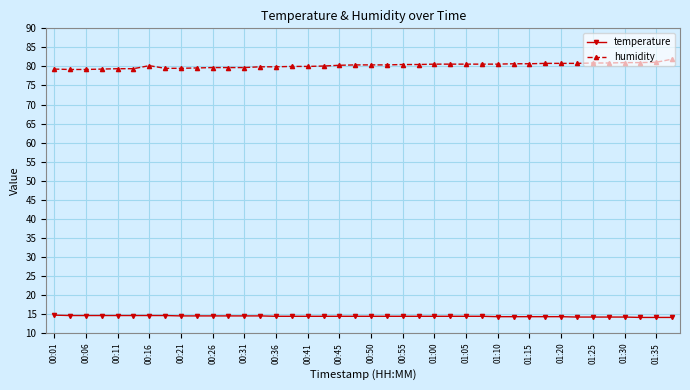

What is the sum of all humidity values?

3209.7